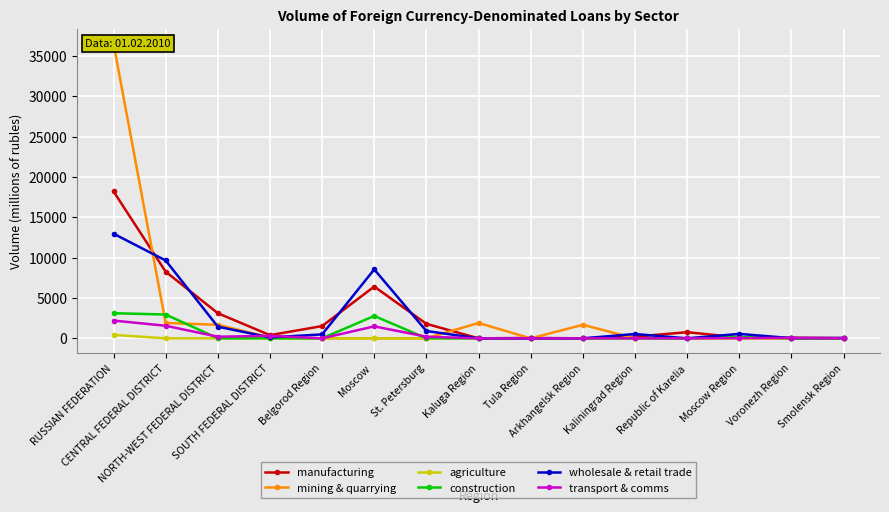

Reading left to right, extract all data points from this chart.

manufacturing: RUSSIAN FEDERATION=18225	CENTRAL FEDERAL DISTRICT=8267	NORTH-WEST FEDERAL DISTRICT=3116	SOUTH FEDERAL DISTRICT=394	Belgorod Region=1519	Moscow =6422	St. Petersburg=1797	Kaluga Region=0	Tula Region=49	Arkhangelsk Region=0	Kaliningrad Region=215	Republic of Karelia=759	Moscow Region=112	Voronezh Region=73	Smolensk Region=30
mining & quarrying: RUSSIAN FEDERATION=36558	CENTRAL FEDERAL DISTRICT=1905	NORTH-WEST FEDERAL DISTRICT=1680	SOUTH FEDERAL DISTRICT=98	Belgorod Region=0	Moscow =0	St. Petersburg=0	Kaluga Region=1905	Tula Region=0	Arkhangelsk Region=1679	Kaliningrad Region=0	Republic of Karelia=0	Moscow Region=0	Voronezh Region=0	Smolensk Region=0
agriculture: RUSSIAN FEDERATION=429	CENTRAL FEDERAL DISTRICT=0	NORTH-WEST FEDERAL DISTRICT=3	SOUTH FEDERAL DISTRICT=7	Belgorod Region=0	Moscow =0	St. Petersburg=0	Kaluga Region=0	Tula Region=0	Arkhangelsk Region=0	Kaliningrad Region=0	Republic of Karelia=3	Moscow Region=0	Voronezh Region=0	Smolensk Region=0
construction: RUSSIAN FEDERATION=3114	CENTRAL FEDERAL DISTRICT=2954	NORTH-WEST FEDERAL DISTRICT=2	SOUTH FEDERAL DISTRICT=0	Belgorod Region=0	Moscow =2778	St. Petersburg=2	Kaluga Region=0	Tula Region=0	Arkhangelsk Region=0	Kaliningrad Region=0	Republic of Karelia=0	Moscow Region=173	Voronezh Region=3	Smolensk Region=0
wholesale & retail trade: RUSSIAN FEDERATION=12979	CENTRAL FEDERAL DISTRICT=9655	NORTH-WEST FEDERAL DISTRICT=1445	SOUTH FEDERAL DISTRICT=119	Belgorod Region=487	Moscow =8550	St. Petersburg=909	Kaluga Region=0	Tula Region=0	Arkhangelsk Region=0	Kaliningrad Region=536	Republic of Karelia=0	Moscow Region=550	Voronezh Region=25	Smolensk Region=43
transport & comms: RUSSIAN FEDERATION=2202	CENTRAL FEDERAL DISTRICT=1562	NORTH-WEST FEDERAL DISTRICT=203	SOUTH FEDERAL DISTRICT=308	Belgorod Region=0	Moscow =1484	St. Petersburg=203	Kaluga Region=0	Tula Region=0	Arkhangelsk Region=0	Kaliningrad Region=0	Republic of Karelia=0	Moscow Region=25	Voronezh Region=53	Smolensk Region=0